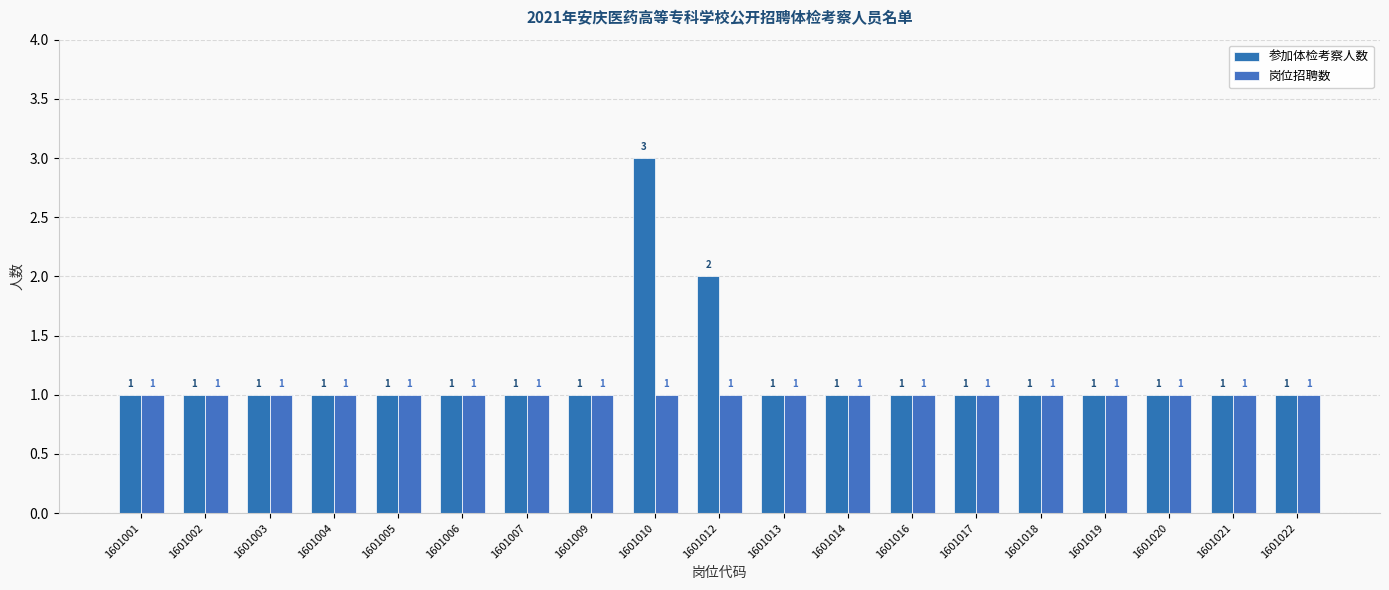

Which series has the largest total across all categories?

参加体检考察人数